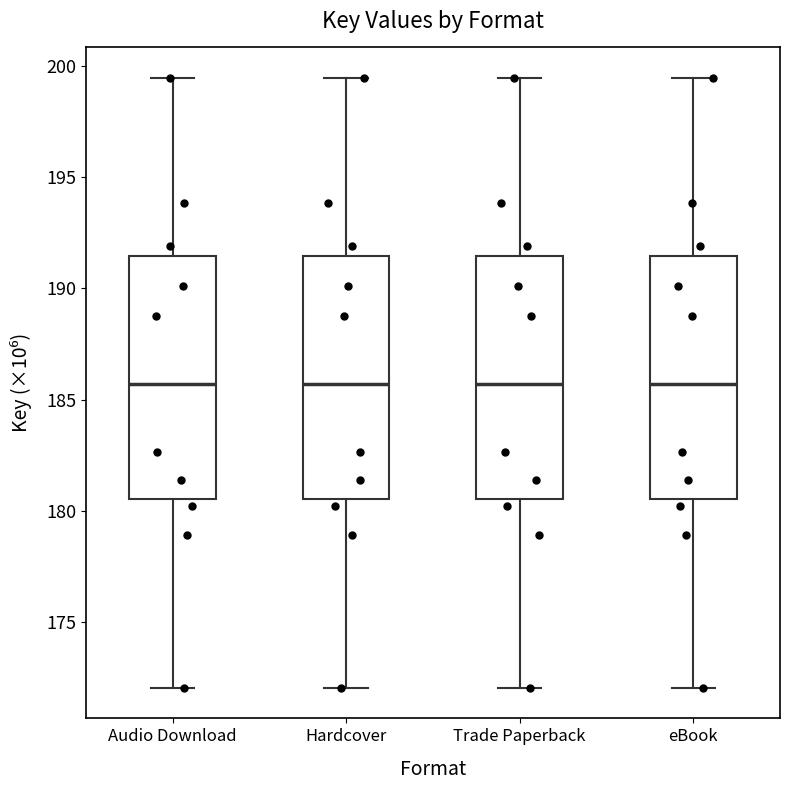

Where is the upper edge of the box for eBook on the y-axis? The values are not printed on the chart, so give them approximately, as read against the axis.

191.5